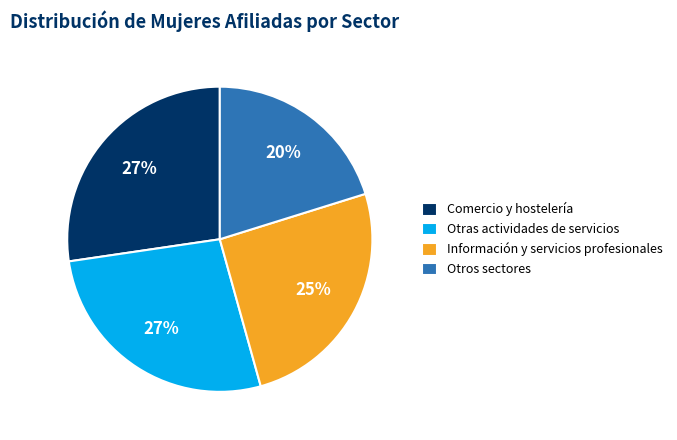

Between Otros sectores and Información y servicios profesionales, which is larger?

Información y servicios profesionales